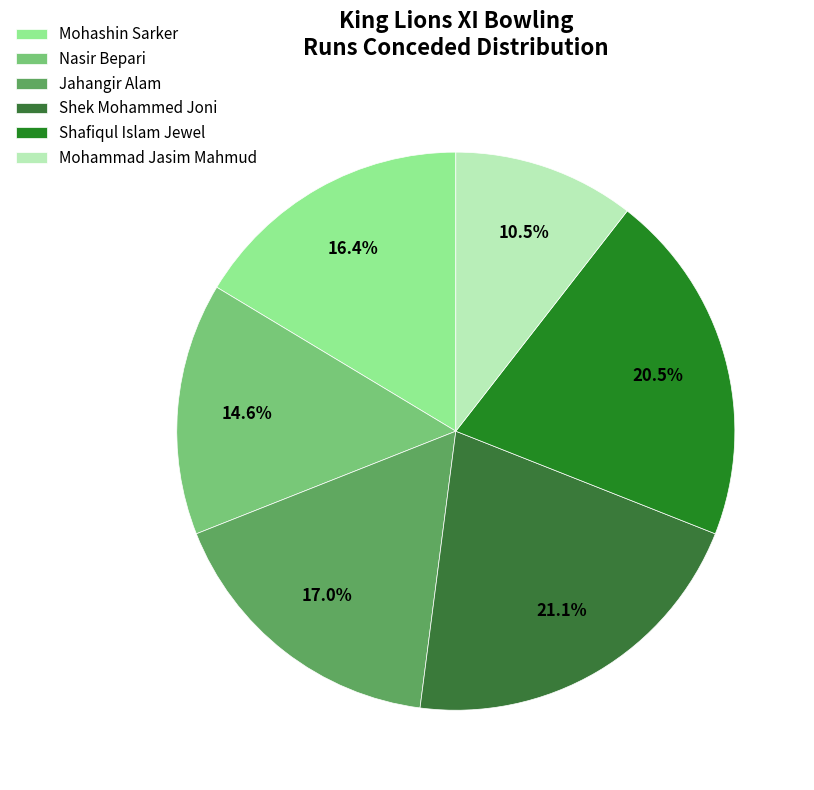

To the nearest percent, what portion does Shek Mohammed Joni represent?

21%